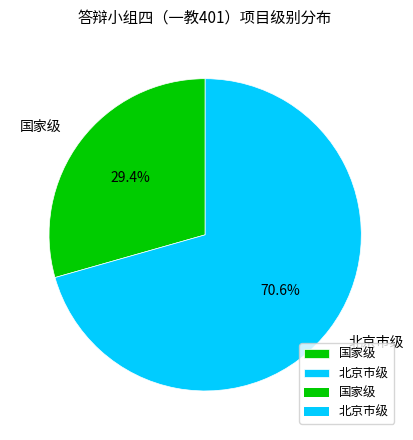

To the nearest percent, what is the average slice percentage?

50%